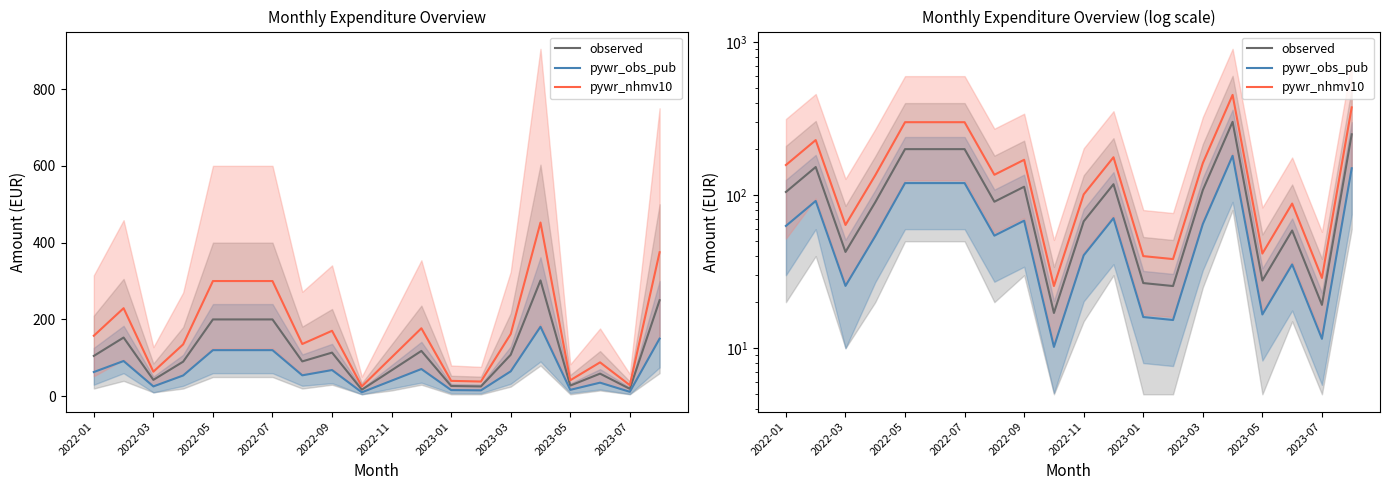

Read the pywr_obs_pub value at 2022-11.

40.5